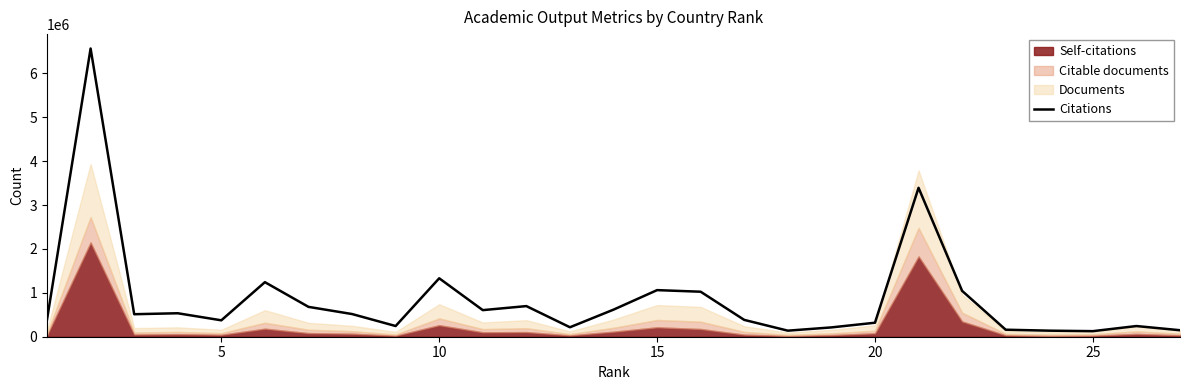

What is the maximum value for Citations?

6566336